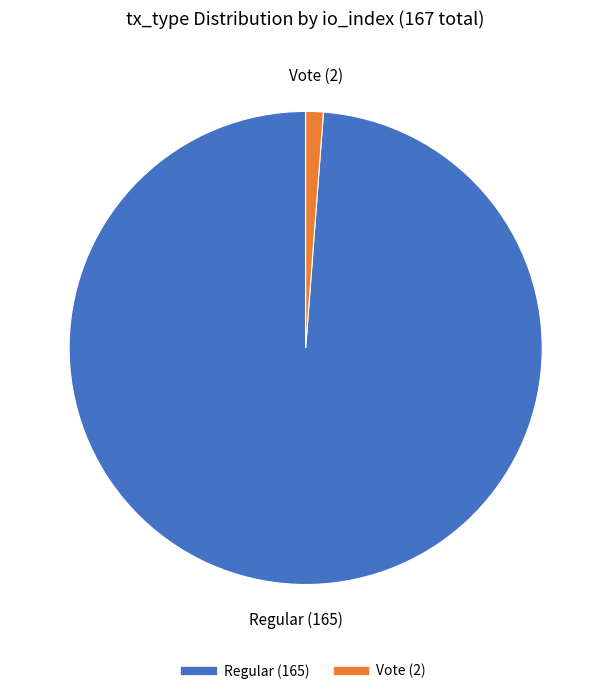

What is the ratio of the value at Regular to the value at Vote?

82.5